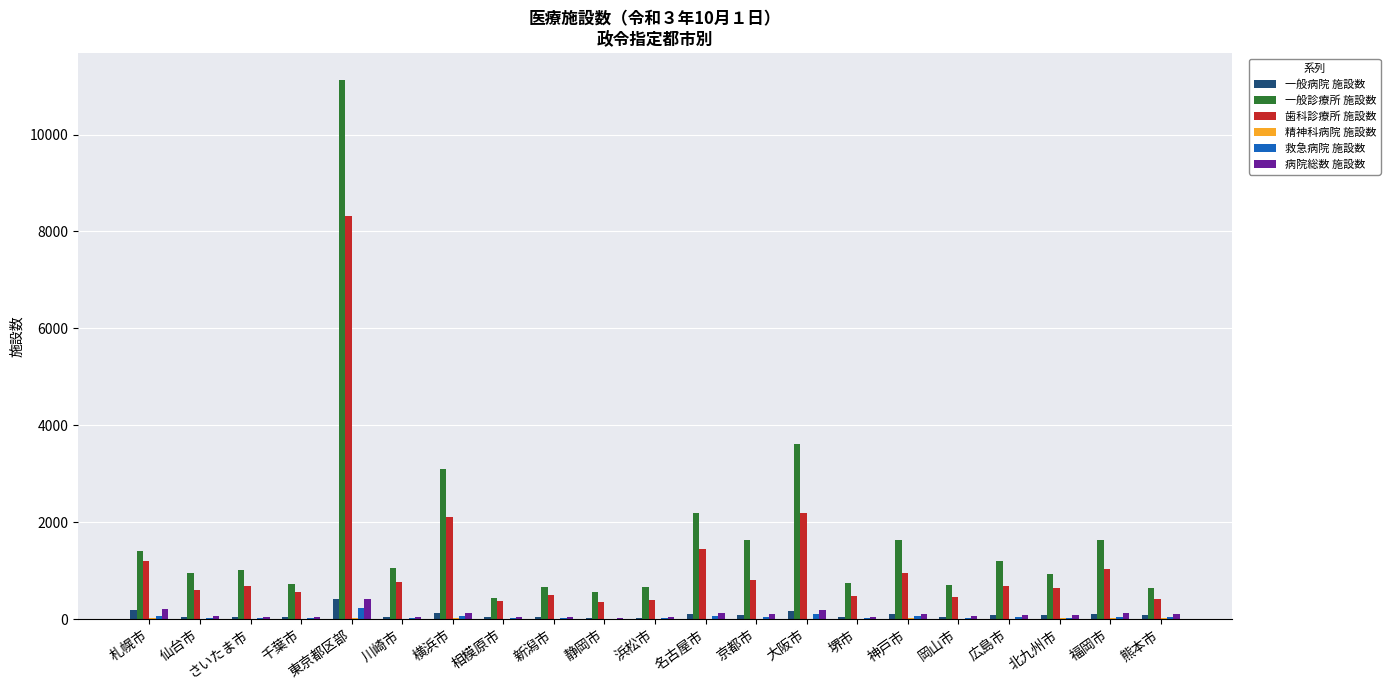

Which series has the largest total across all categories?

一般診療所 施設数